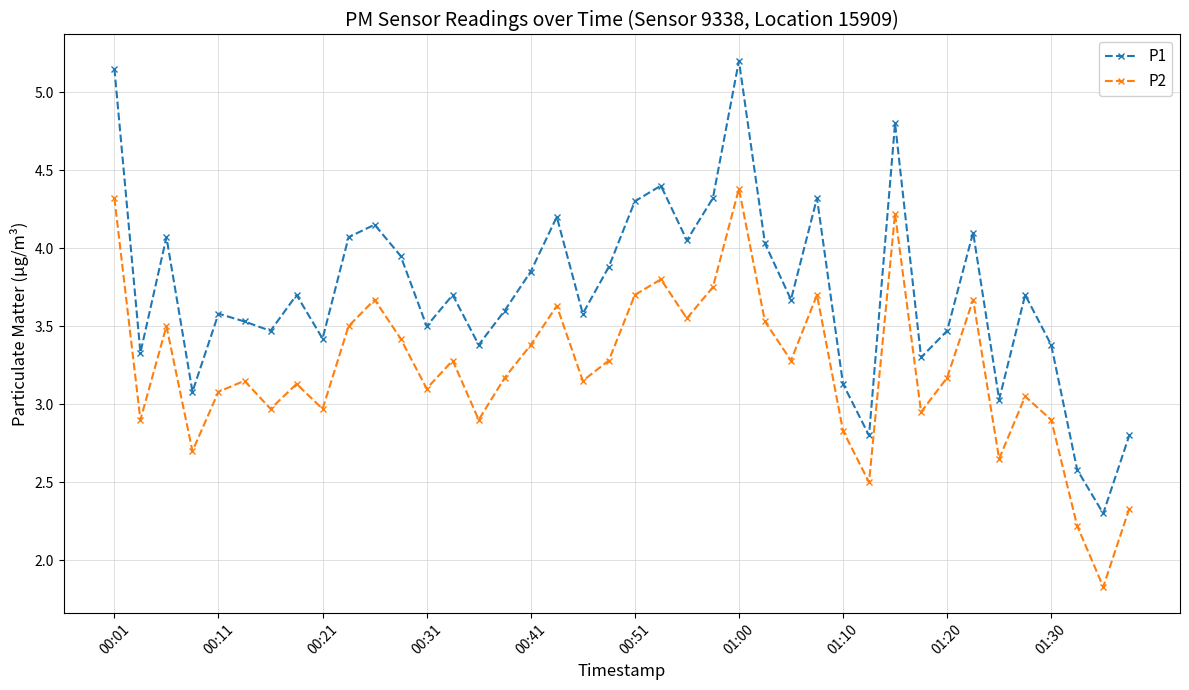

What is the value of the P2 point at the 4th from the left?

2.7